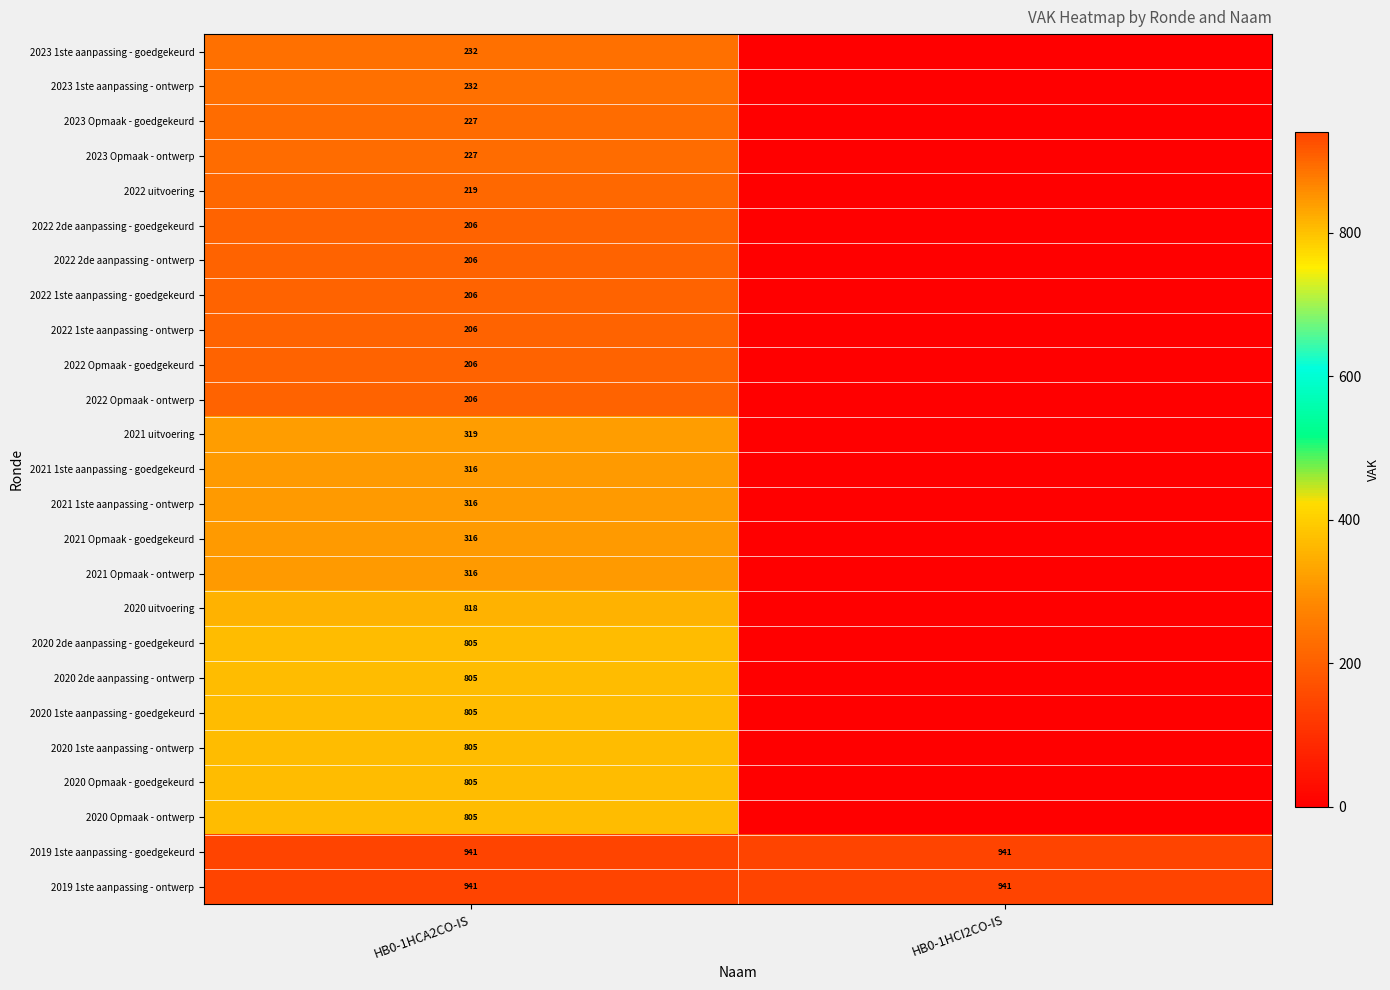

The value of 2021 1ste aanpassing - goedgekeurd at HB0-1HCA2CO-IS is 85. True or false?

False